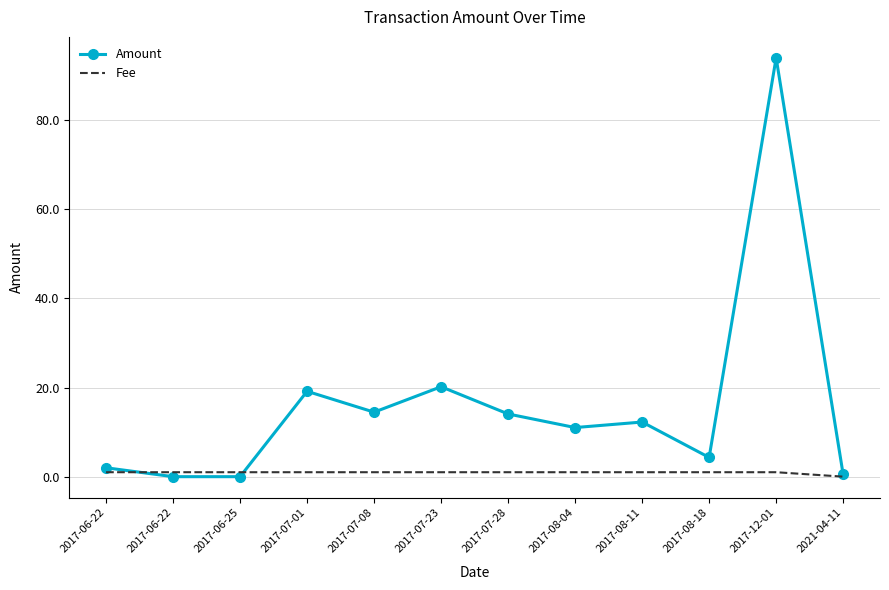

The value of Amount at 2017-06-22 is 0.0. True or false?

True